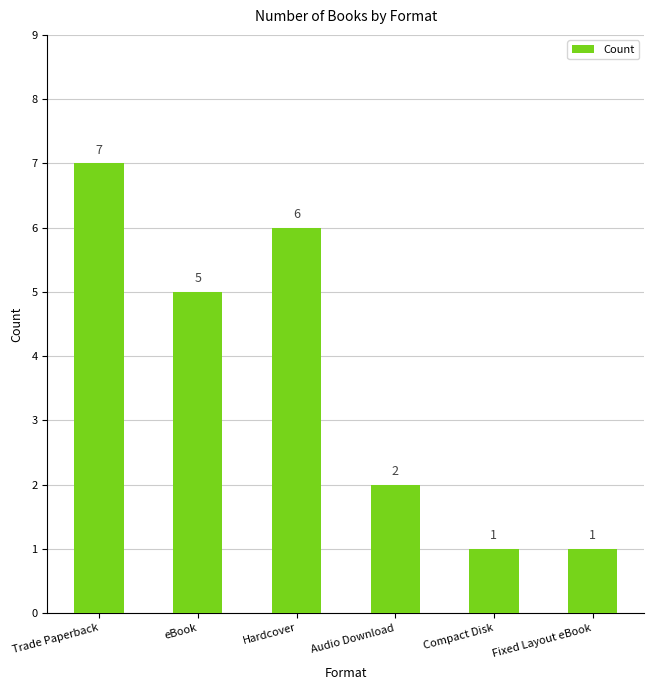

What is the average value?

4